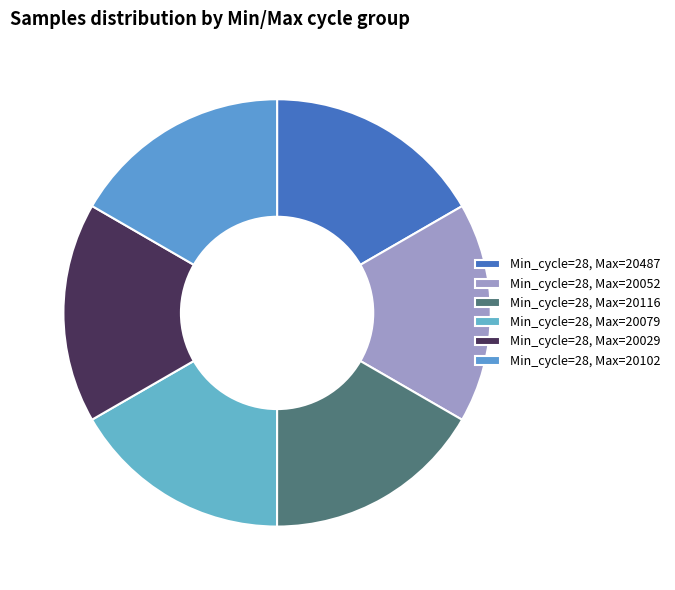

How many segments does this pie chart have?

6